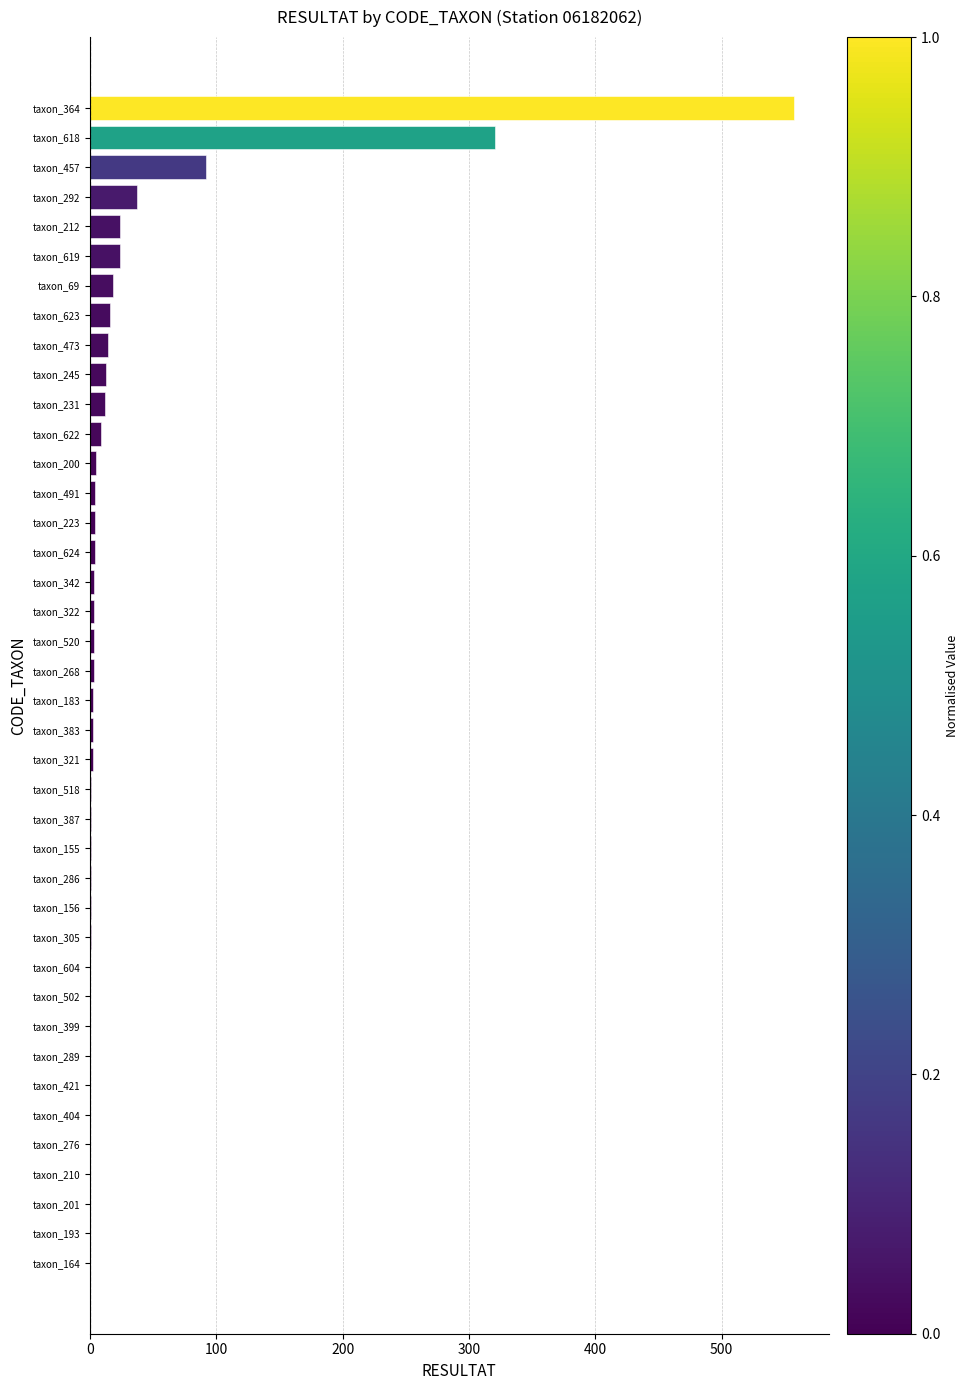

What is the sum of all values?

1178